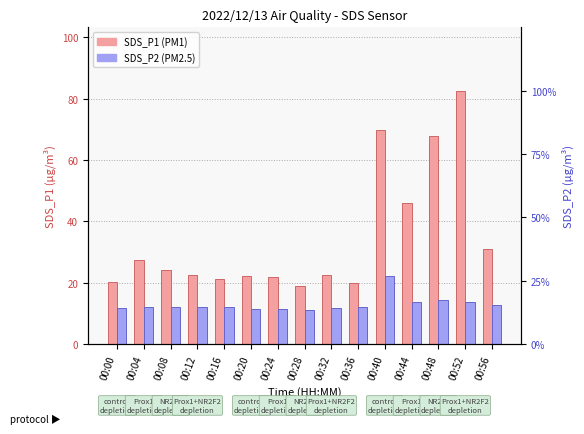

What is the maximum value shown in the chart?

82.5